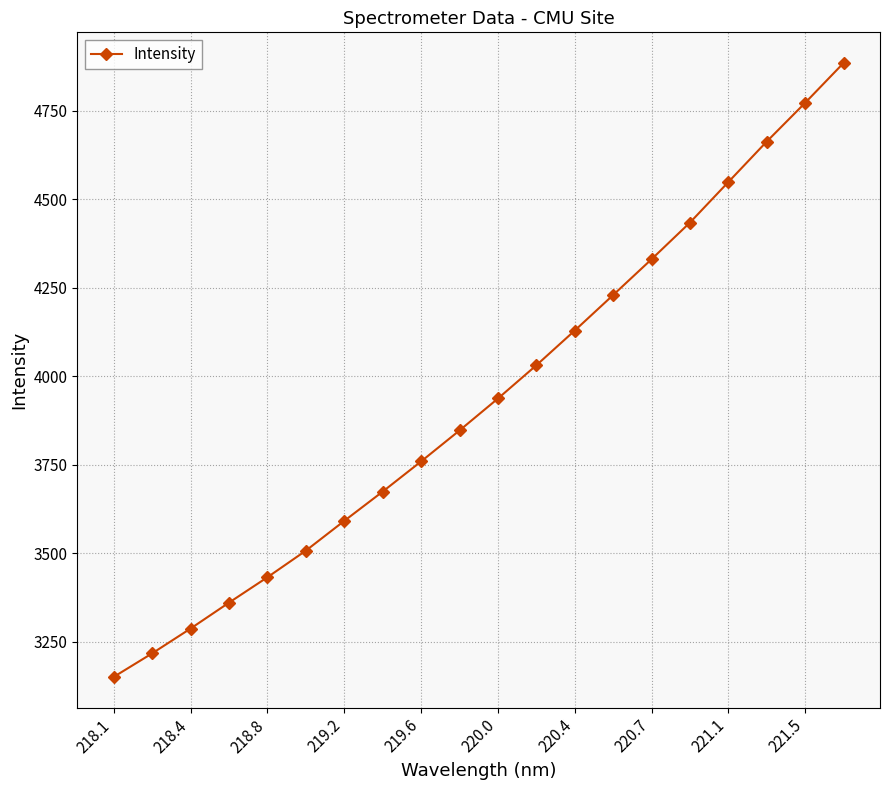

What is the average value?

3939.6